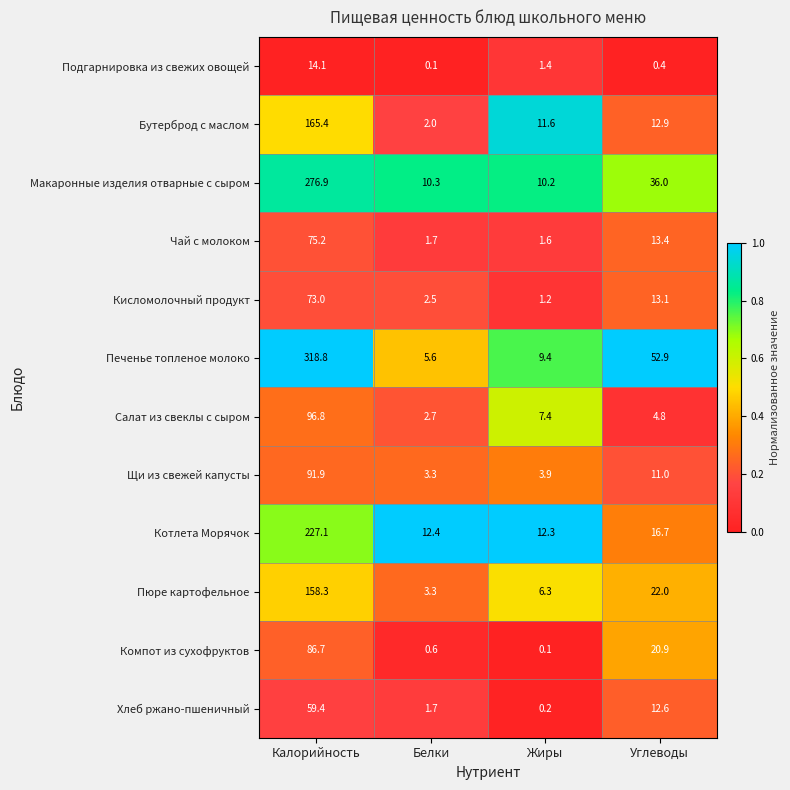

Where is Чай с молоком nearest to the value 38?

Углеводы